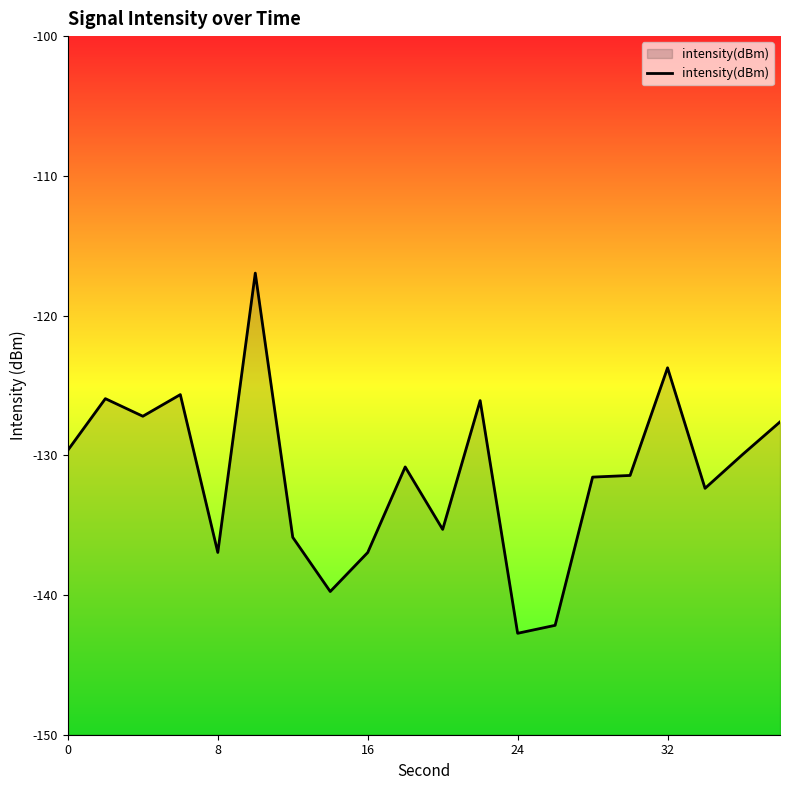

Is it true that the value at 0 is -129.6?

True